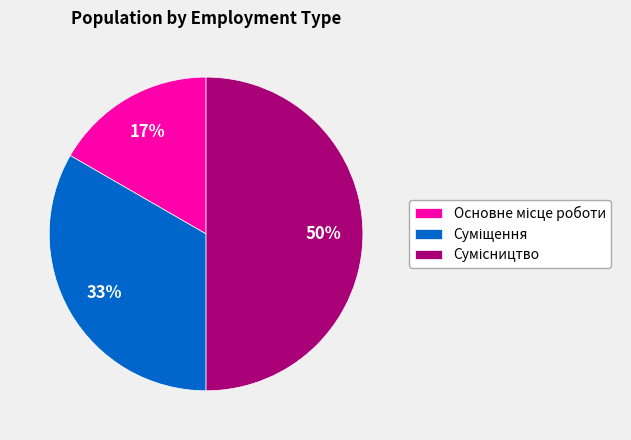

To the nearest percent, what is the average slice percentage?

33%